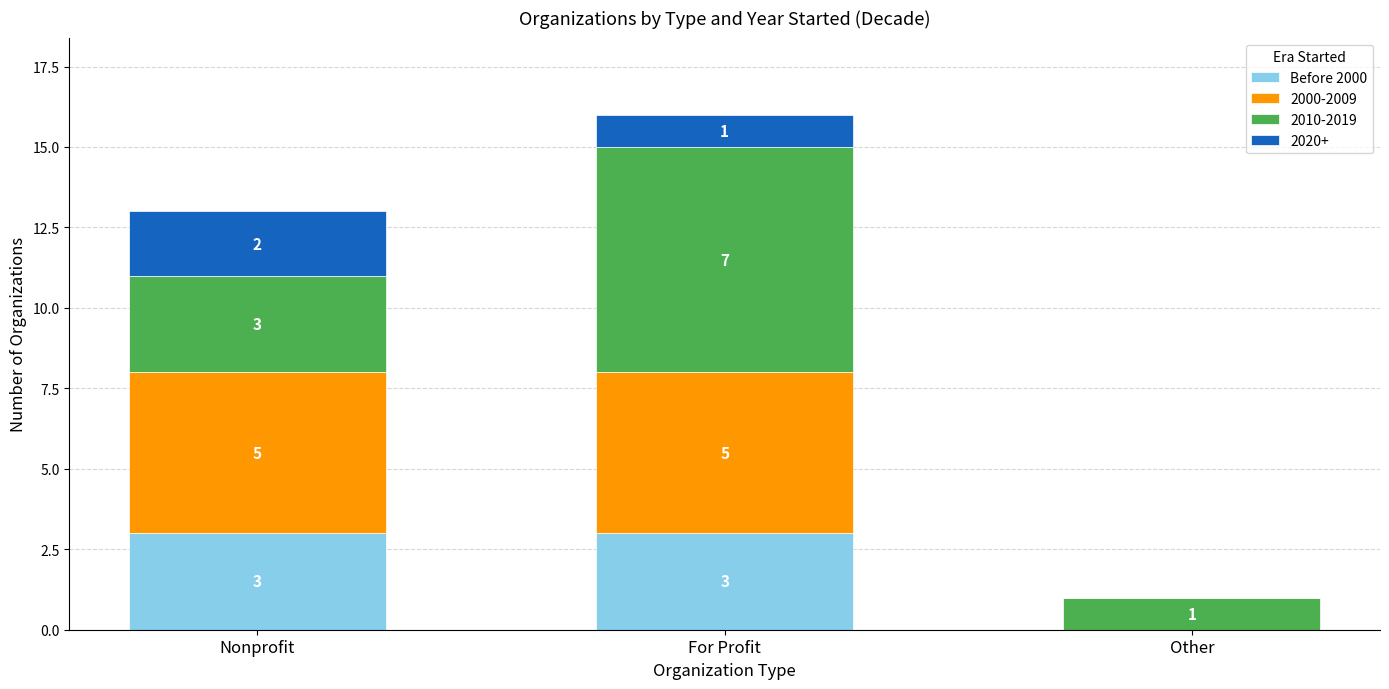

What is the highest value of the Before 2000 series?

3